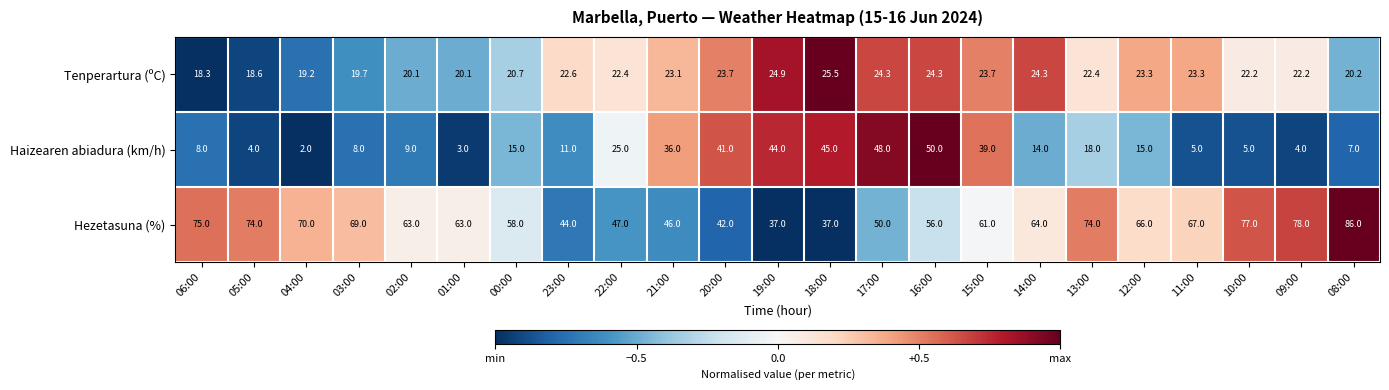

Rank the series by their maximum value, from lowest to highest.

Tenperartura (ºC), Haizearen abiadura (km/h), Hezetasuna (%)